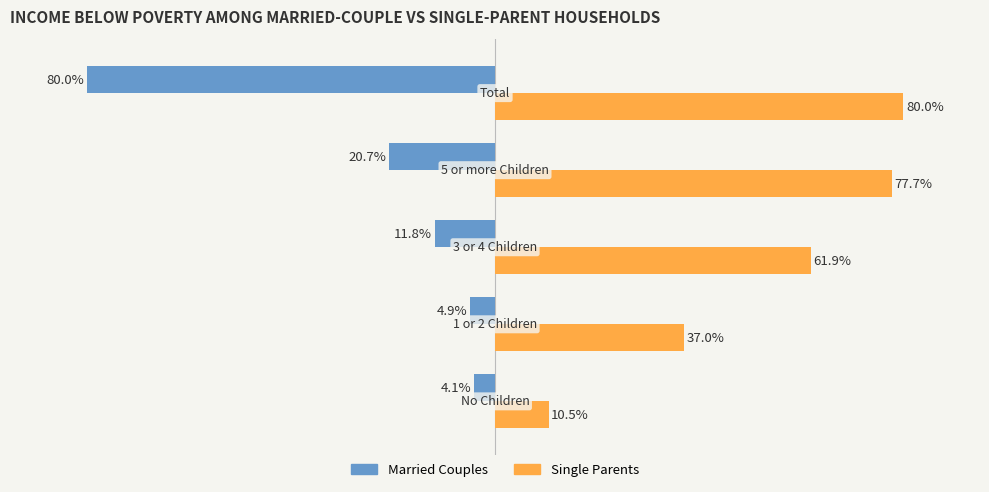

Which series has the widest spread of values?

Married Couples